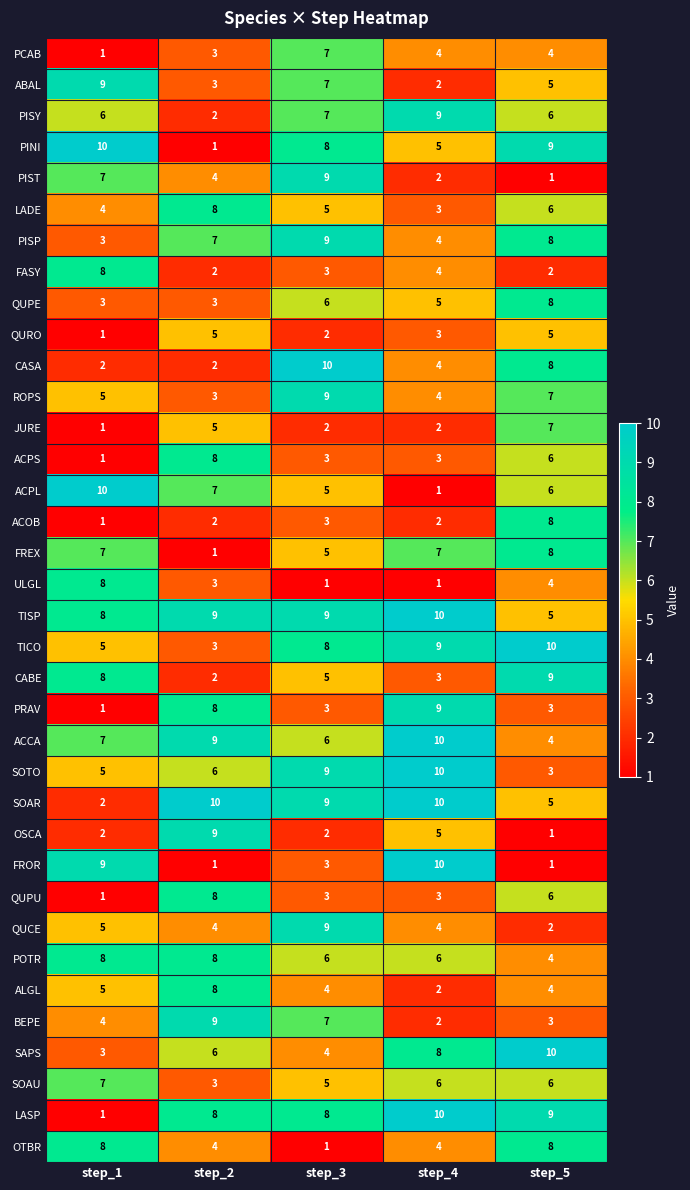

What is the difference between the highest and lowest values at step_3?

9